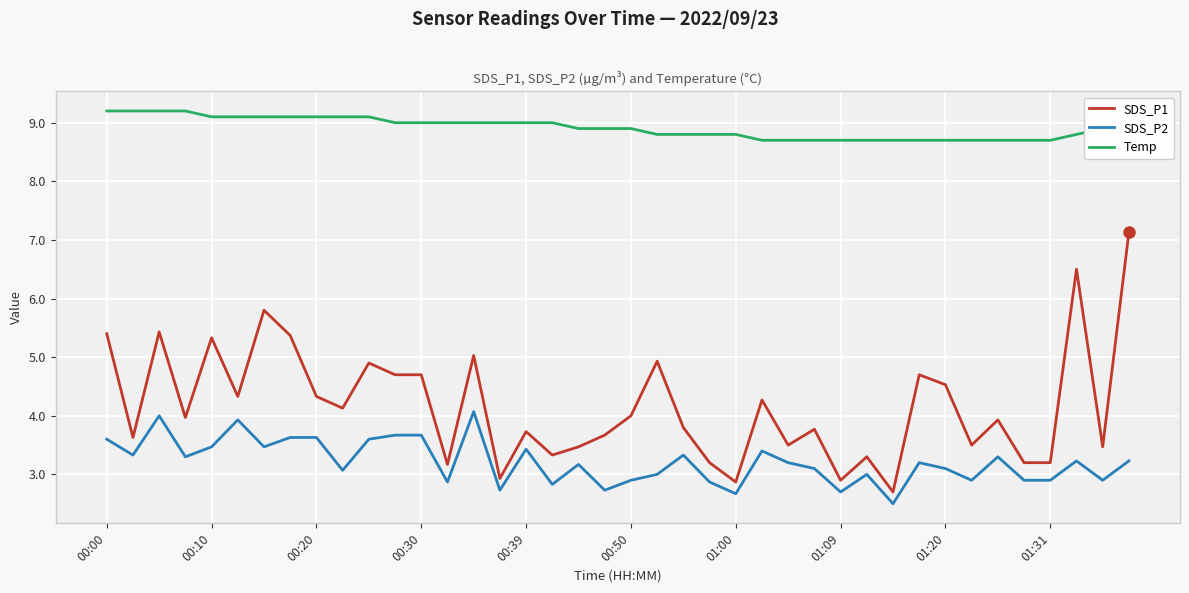

True or false: SDS_P1 and SDS_P2 cross at least once.

False